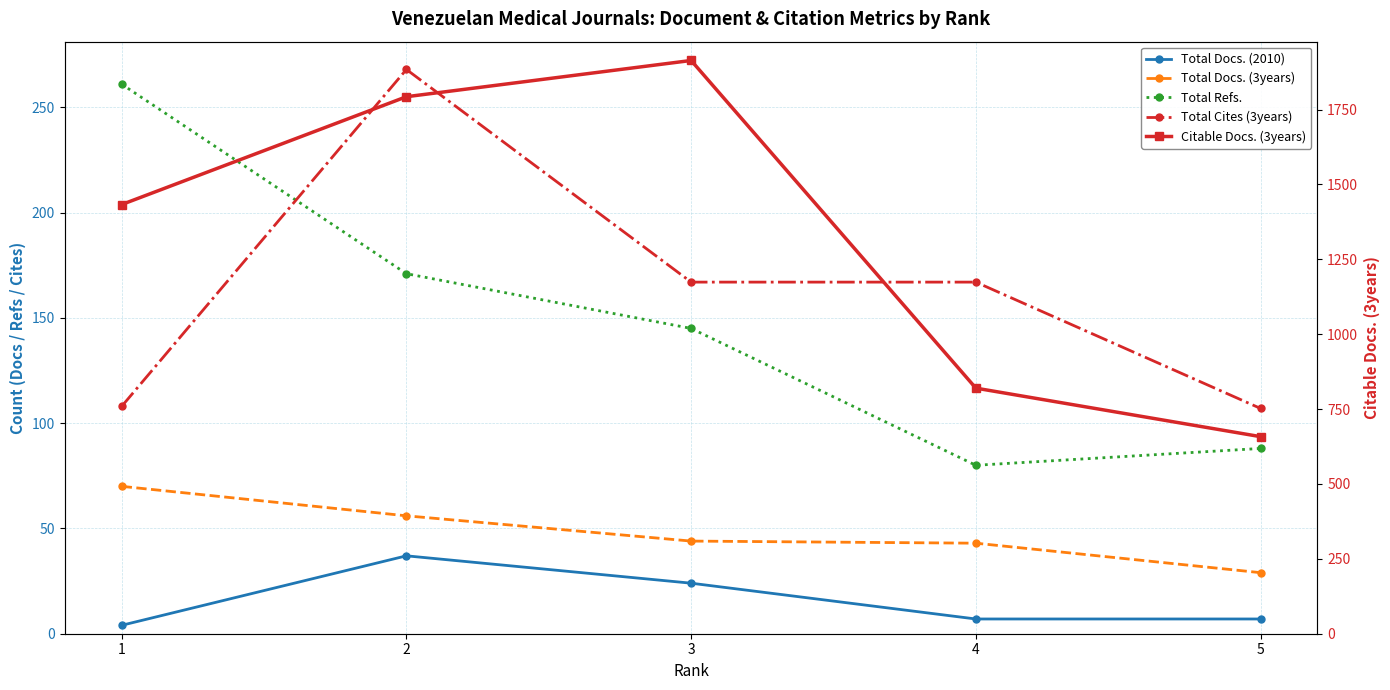

How many lines are shown in the chart?

5